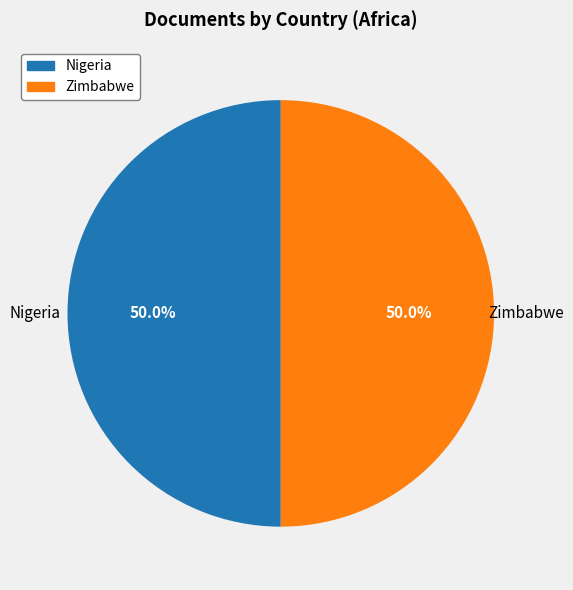

Is the sum of Zimbabwe and Nigeria greater than half?

Yes